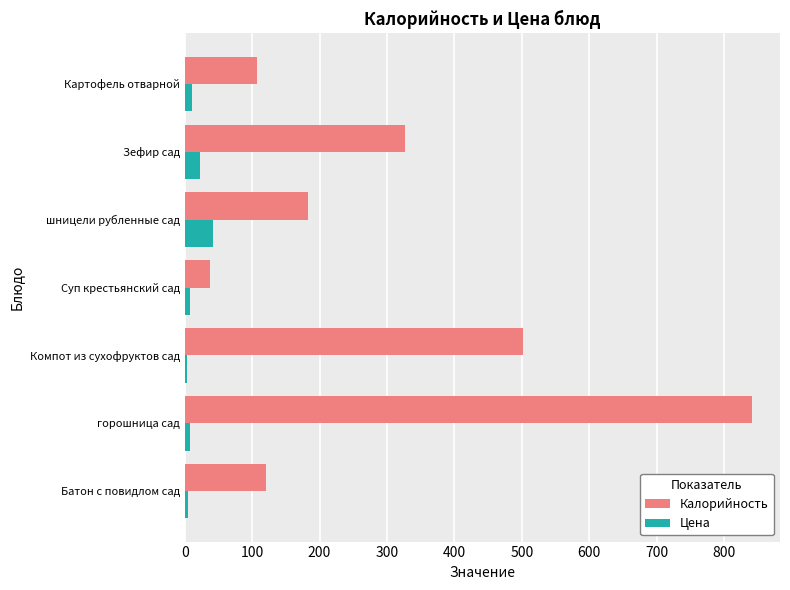

True or false: Калорийность has a value of 241.9 at шницели рубленные сад.

False